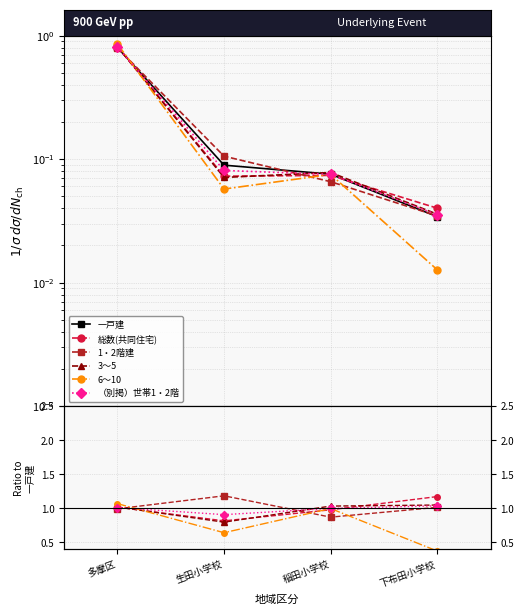

True or false: 6～10 and 総数(共同住宅) cross at least once.

True